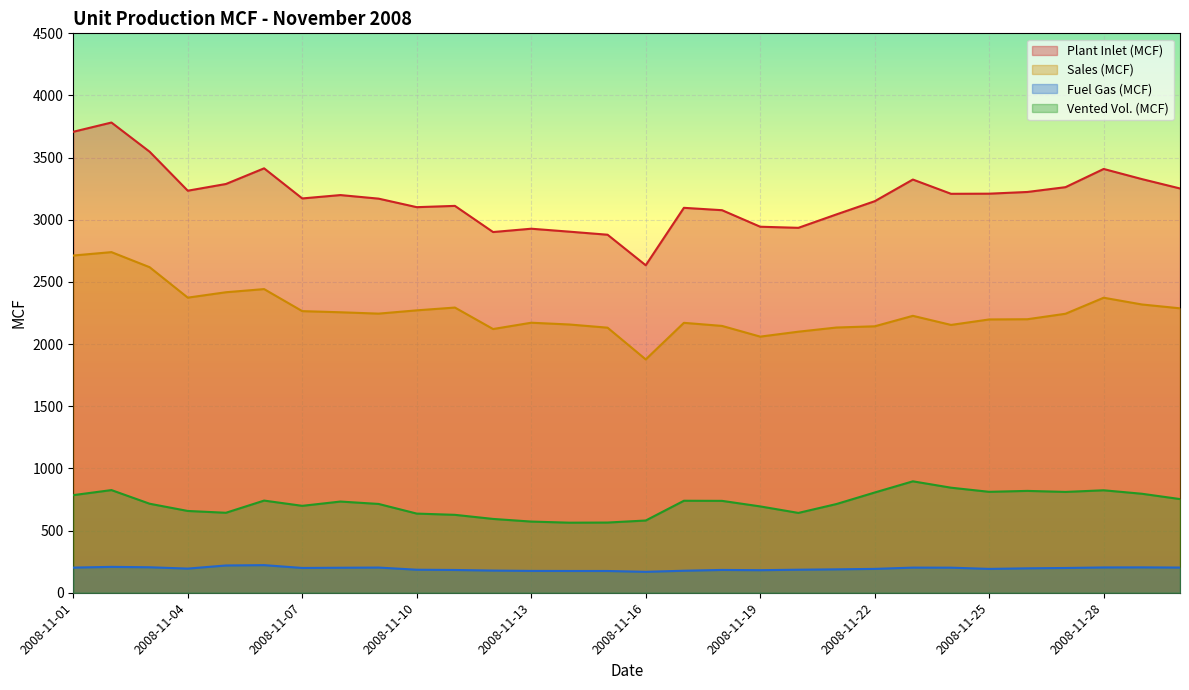

In Plant Inlet (MCF), how many points are higher than both neighbors (excluding endpoints)?

8